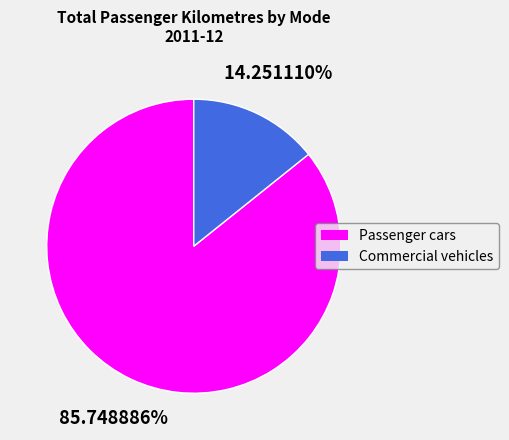

Which slice is the largest?

Passenger cars